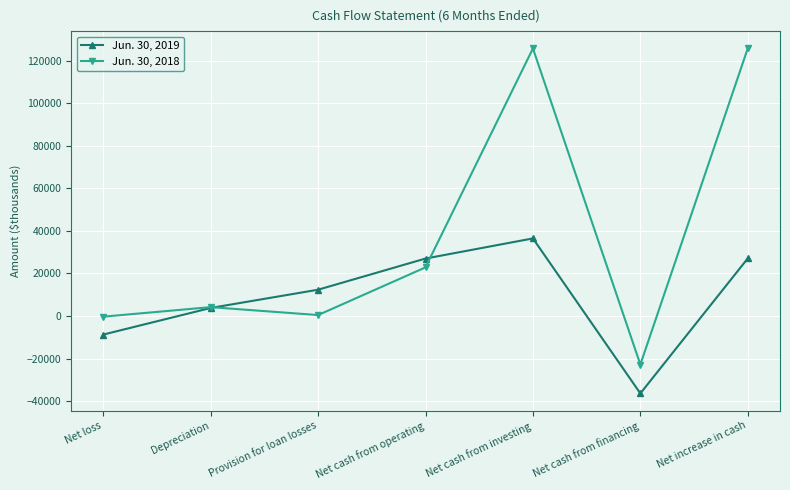

Which category has the lowest value in the Jun. 30, 2018 series?

Net cash from financing